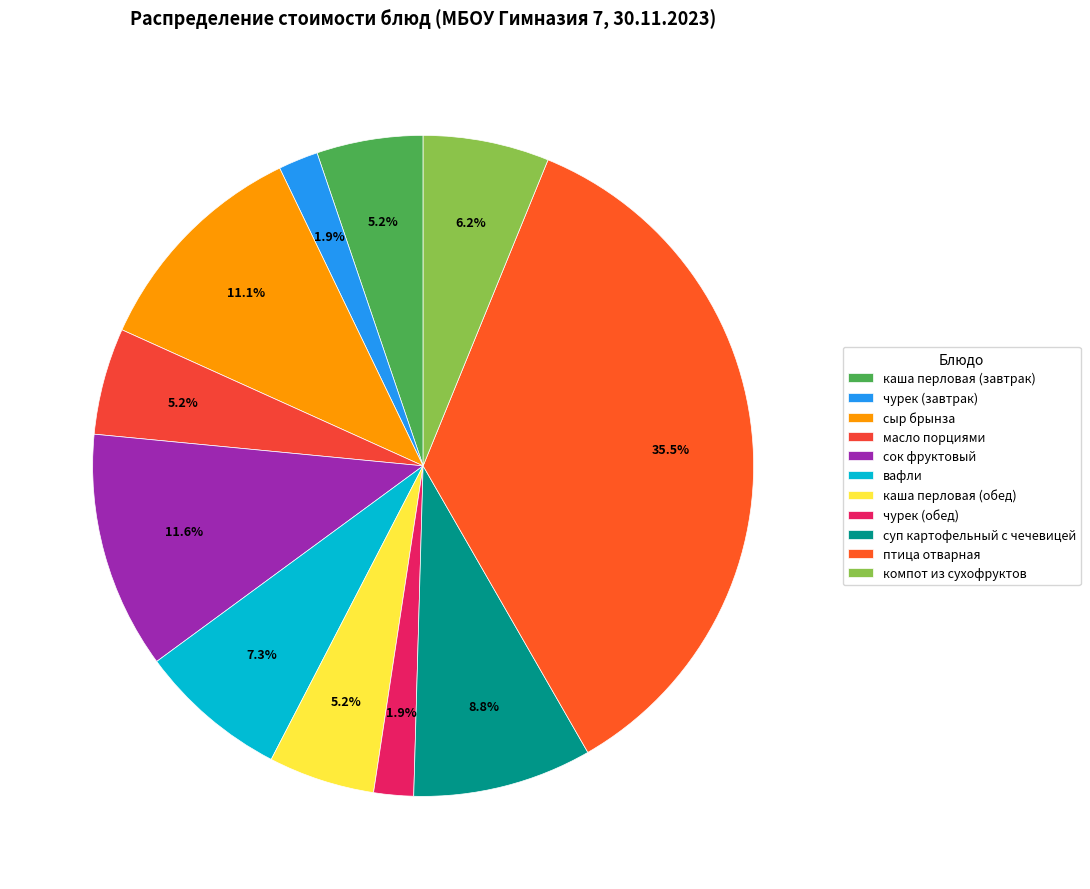

Approximately how many times larger is the value at сыр брынза compared to масло порциями?

2.1